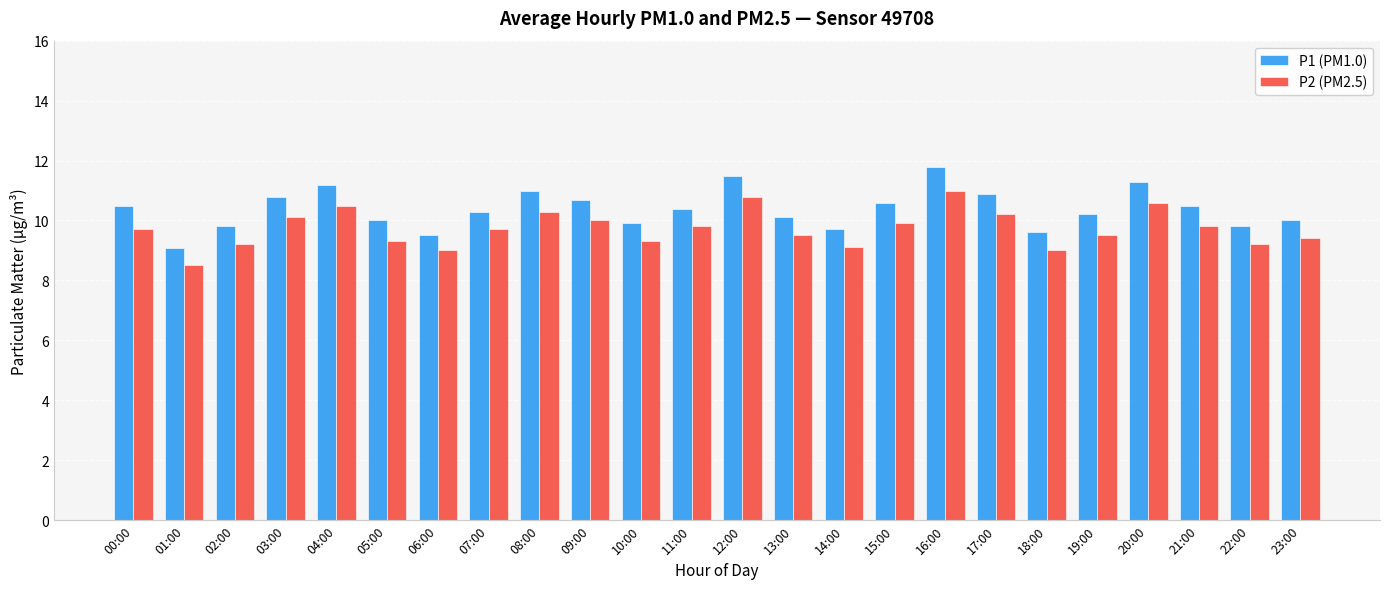

Which series has the widest spread of values?

P1 (PM1.0)